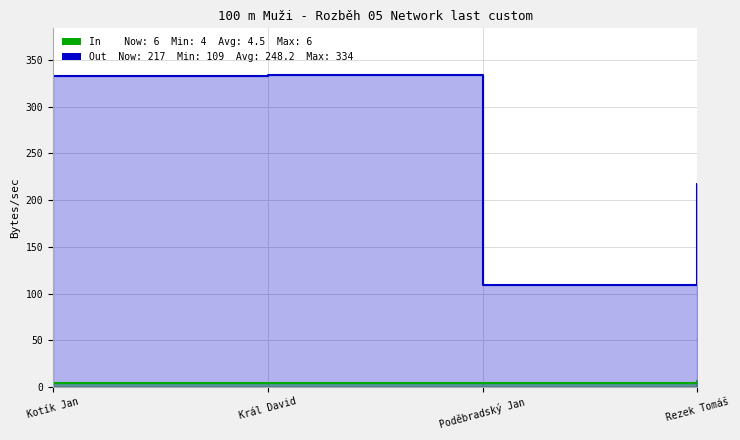

The value of SČ (Out) at Kotík Jan is 595. True or false?

False